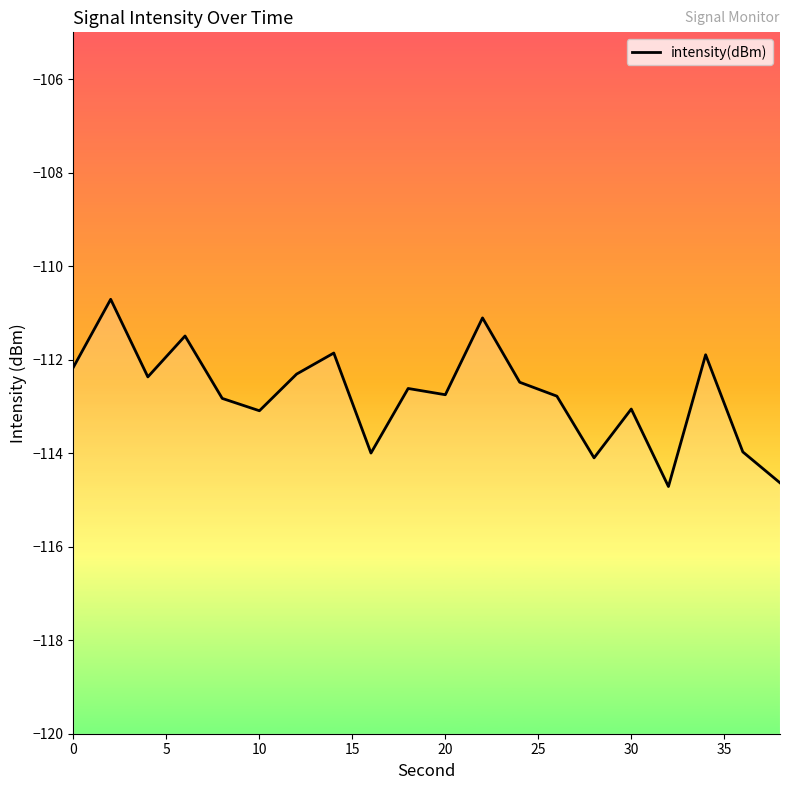

What is the smallest value displayed?

-114.7